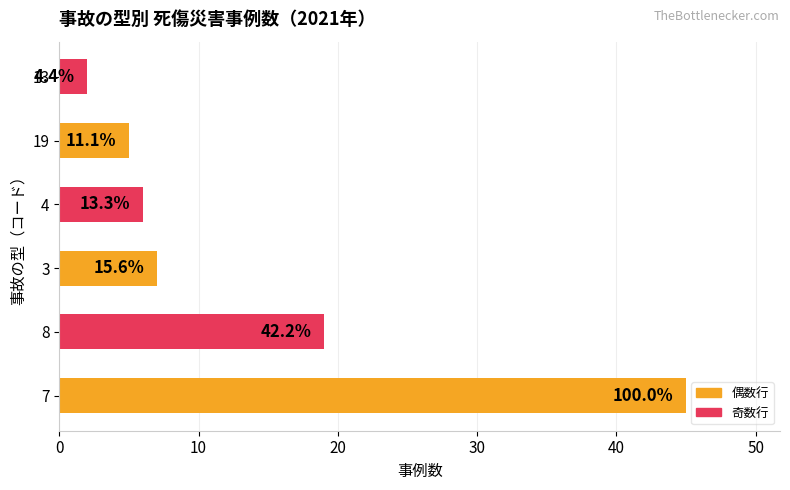

Does the chart contain any negative values?

No